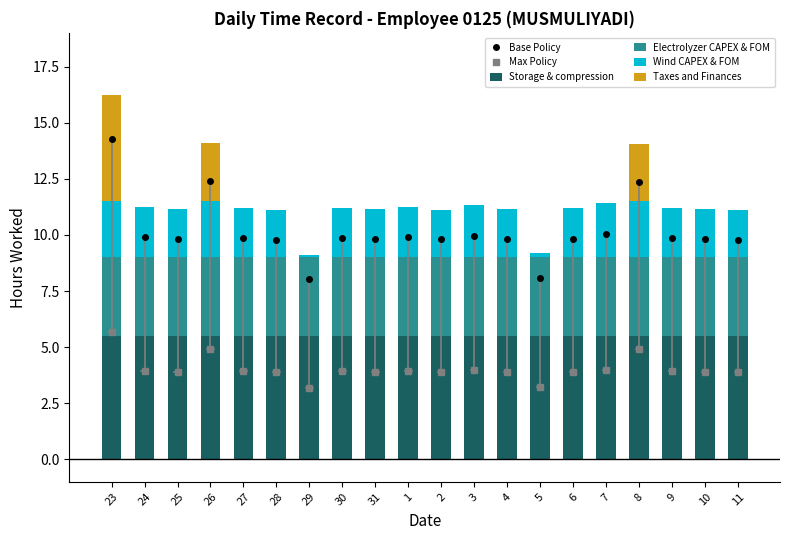

At which label does Base Policy reach its peak?

23